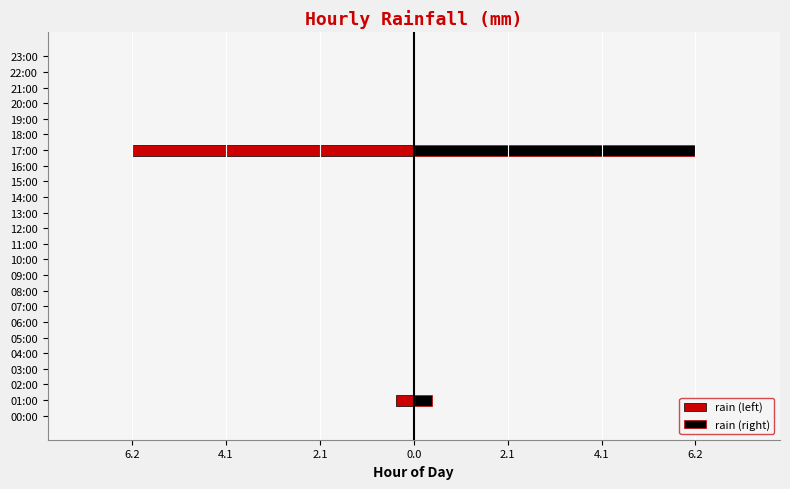

At how many categories does at least one series exceed 5?

1